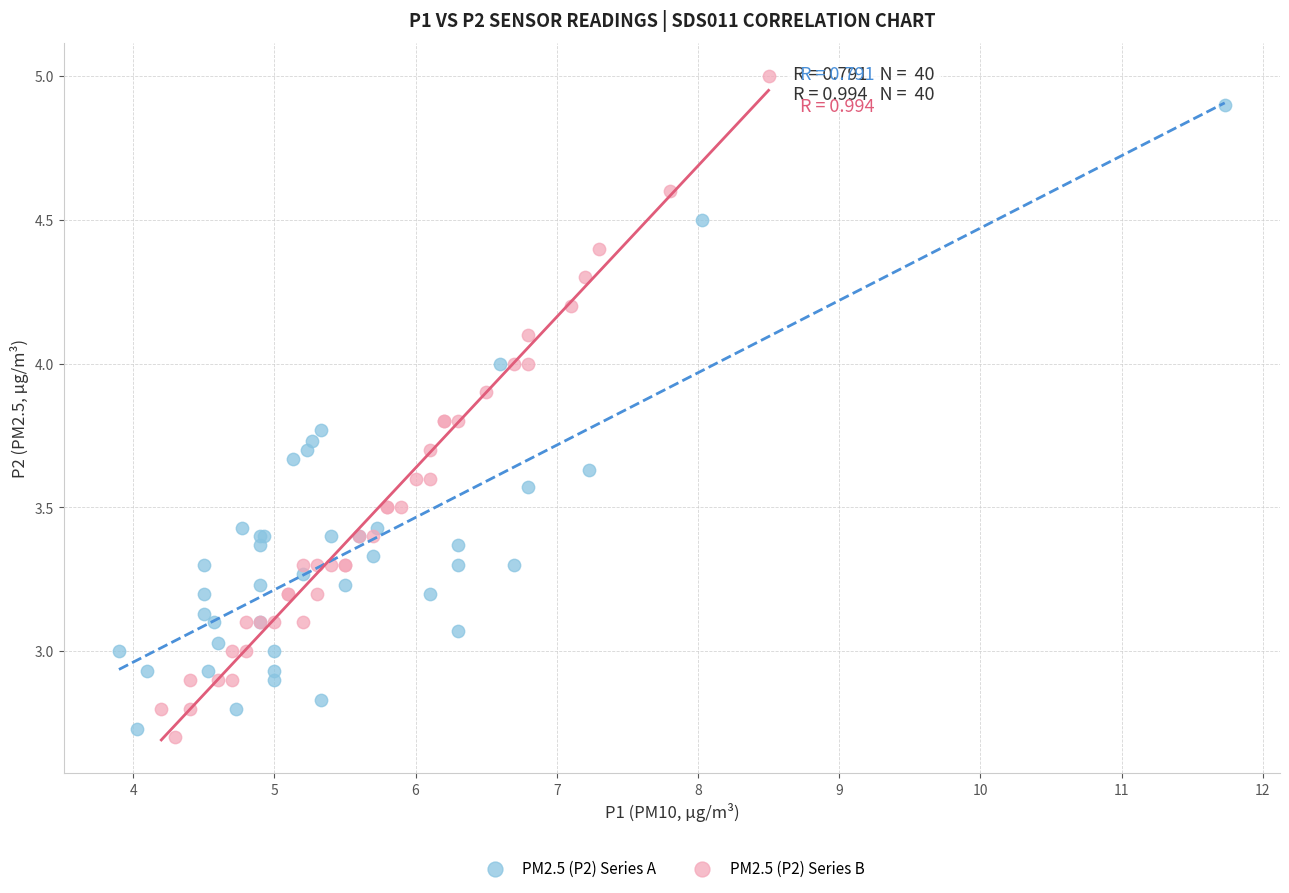

Which series has the widest spread of Y values?

PM2.5 (P2) Series B